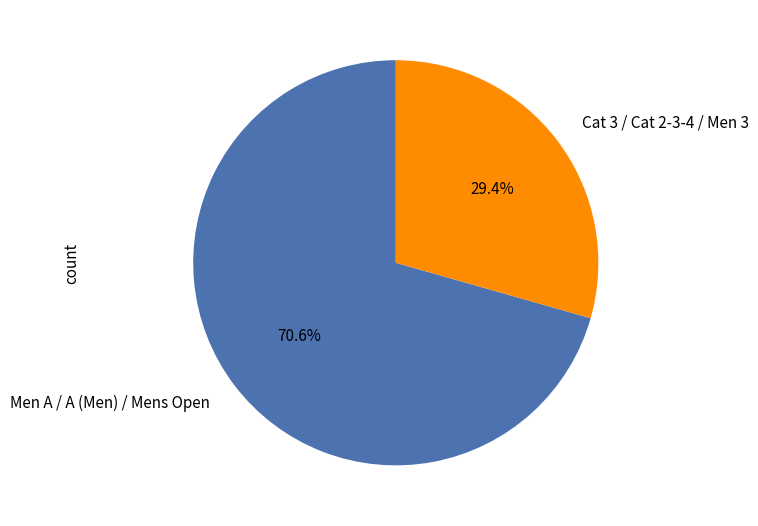

What percentage is NOT represented by Men A / A (Men) / Mens Open?

29.4%